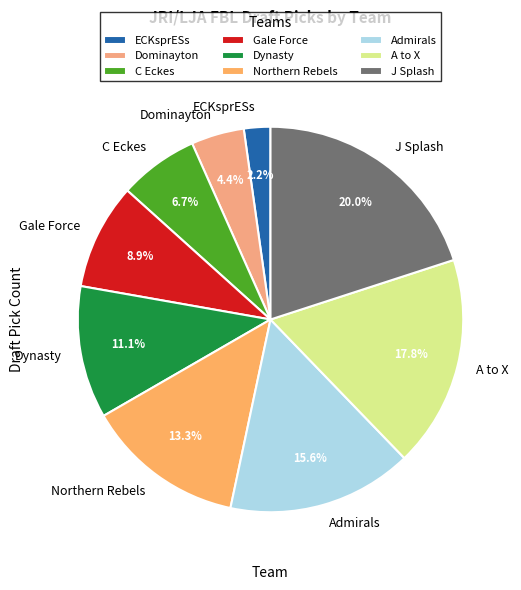

Is Gale Force the majority of the pie?

No